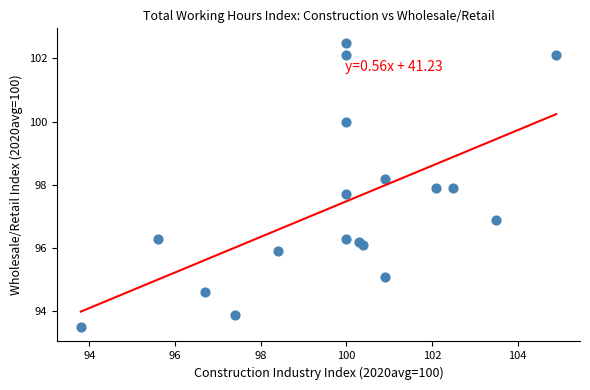

What is the range of Y values (max minus min)?

9.0